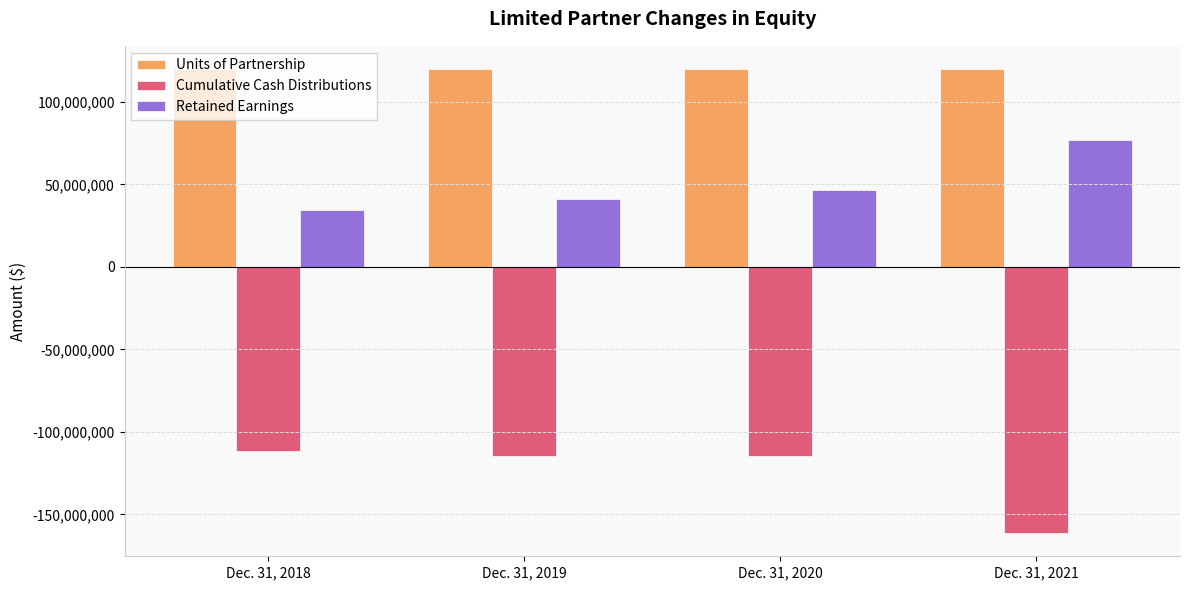

Reading right to left, list all the values displayed in this chart.

Units of Partnership: Dec. 31, 2021=119968973	Dec. 31, 2020=119968973	Dec. 31, 2019=119968973	Dec. 31, 2018=119968973
Cumulative Cash Distributions: Dec. 31, 2021=-161337586	Dec. 31, 2020=-114822586	Dec. 31, 2019=-114822586	Dec. 31, 2018=-111721586
Retained Earnings: Dec. 31, 2021=77044355	Dec. 31, 2020=46434595	Dec. 31, 2019=40905679	Dec. 31, 2018=34336816